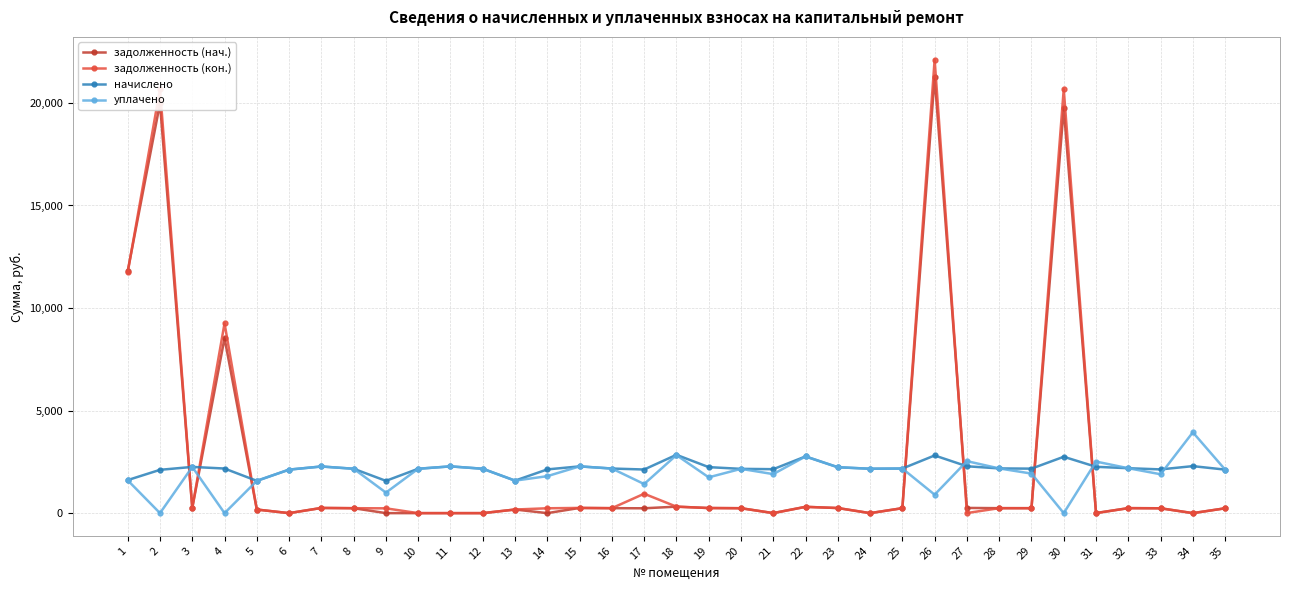

What is the difference between the highest and lowest values at 15?

2026.5